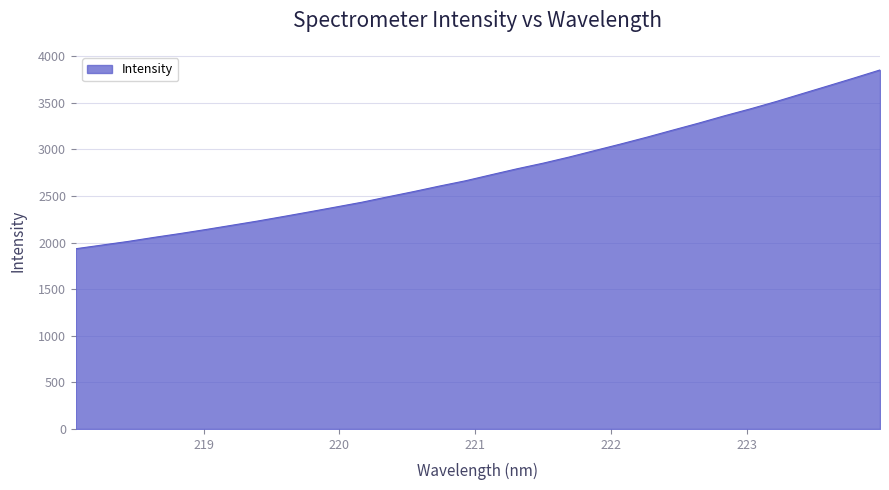

True or false: there are more than 0 points higher than both neighbors.

False